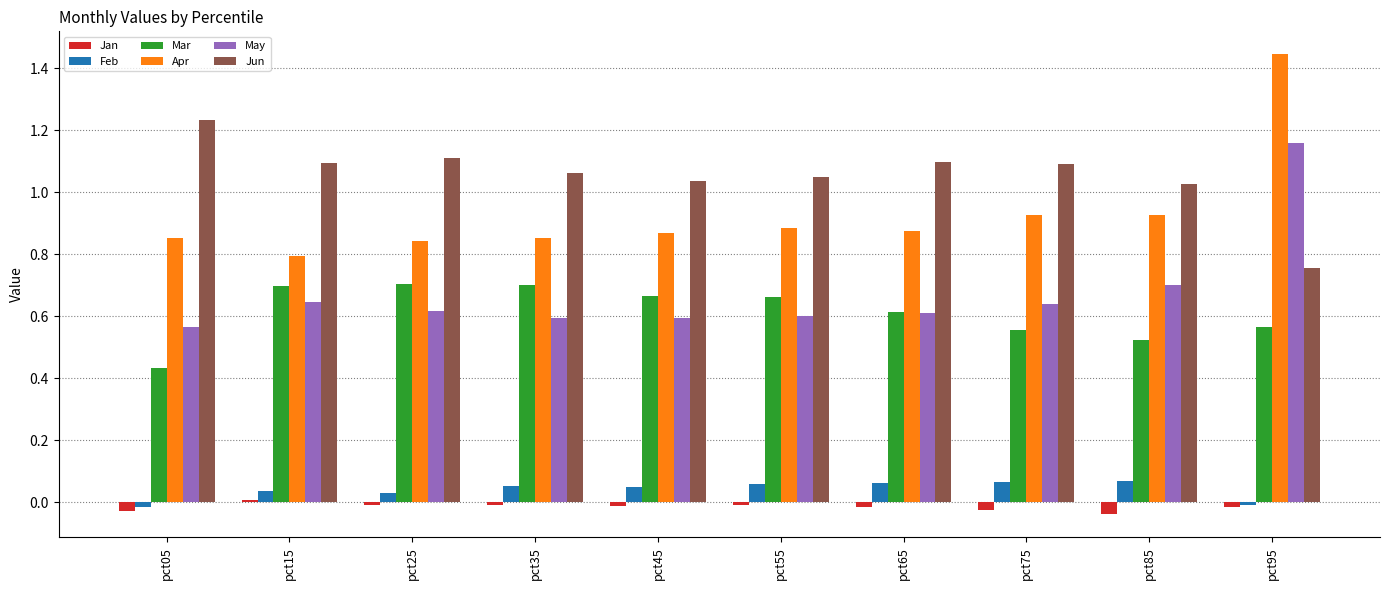

How many bars are there in total?

60